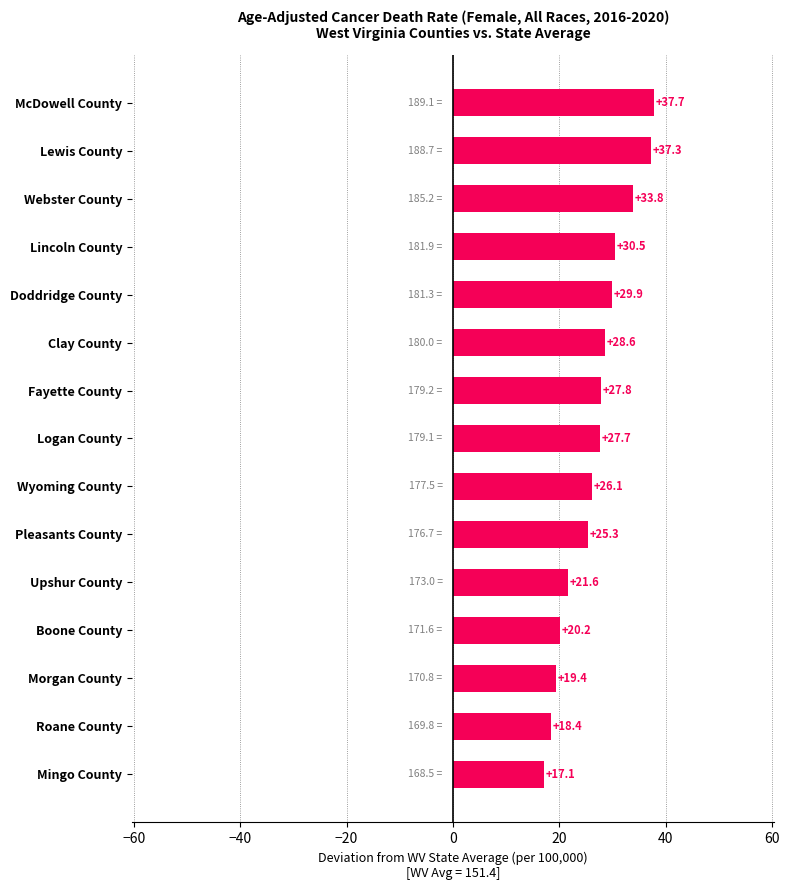

Reading bottom to top, extract all data points from this chart.

Mingo County=17.1	Roane County=18.4	Morgan County=19.4	Boone County=20.2	Upshur County=21.6	Pleasants County=25.3	Wyoming County=26.1	Logan County=27.7	Fayette County=27.8	Clay County=28.6	Doddridge County=29.9	Lincoln County=30.5	Webster County=33.8	Lewis County=37.3	McDowell County=37.7